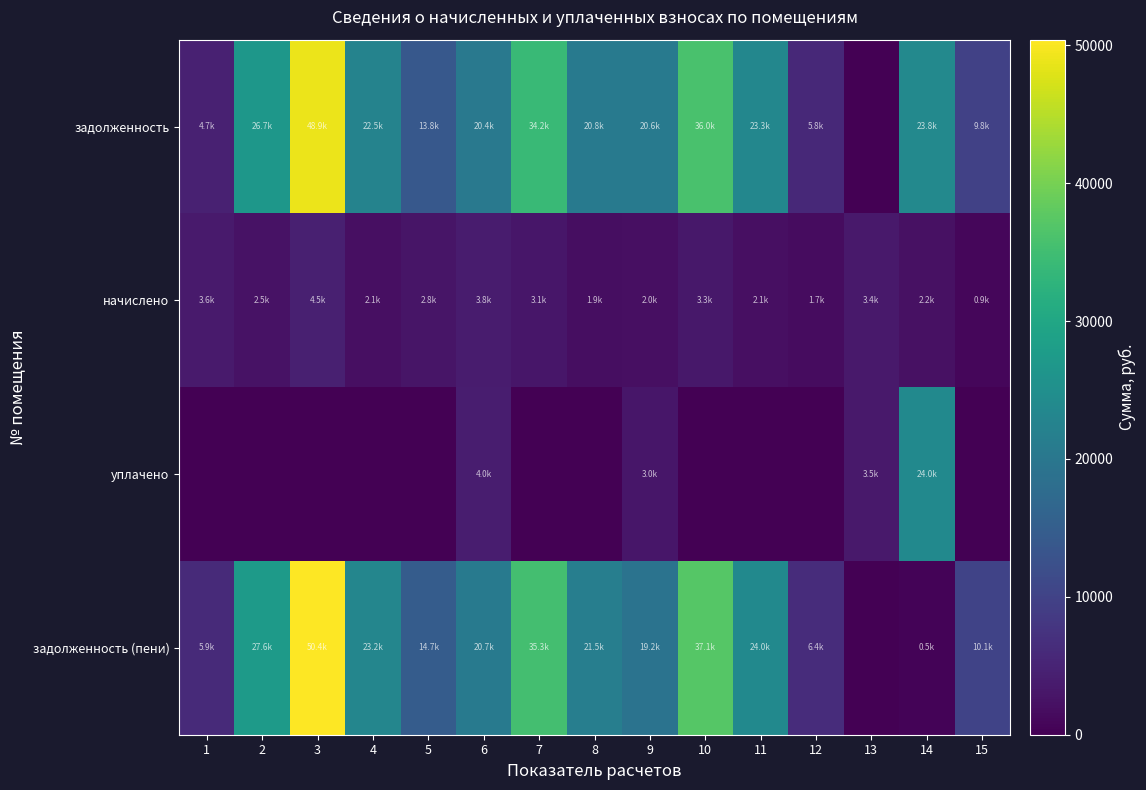

What is the maximum value shown in the chart?

50405.9